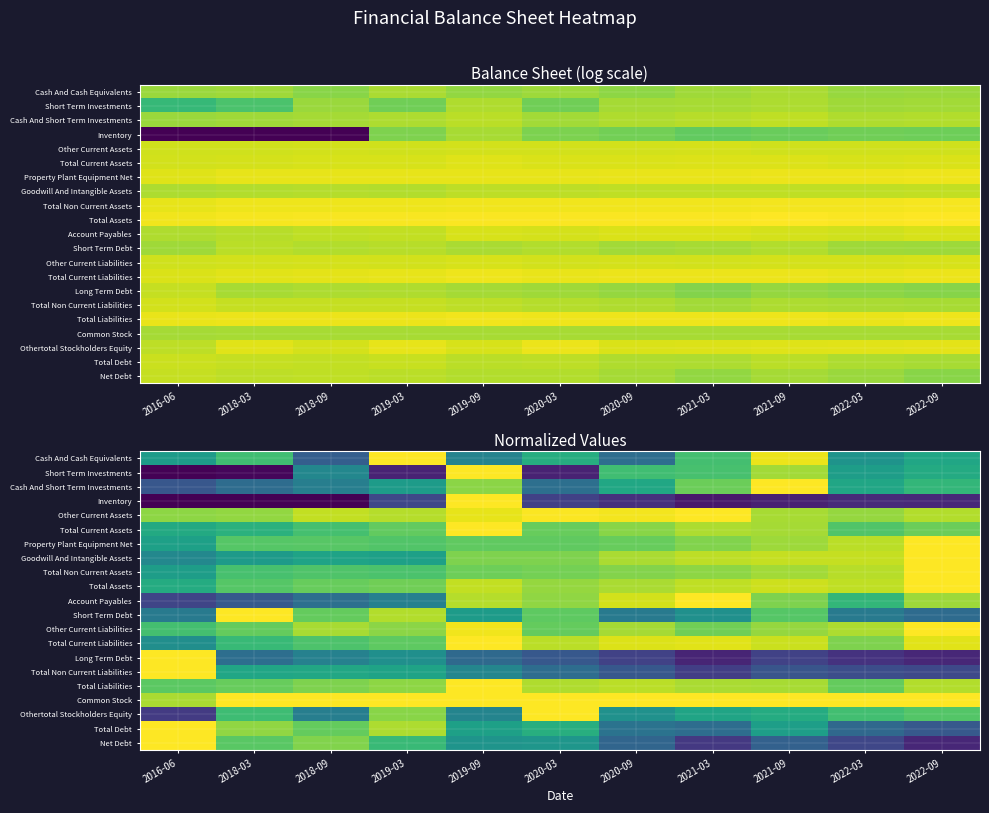

What is the highest value of the Total Liabilities series?

1.0